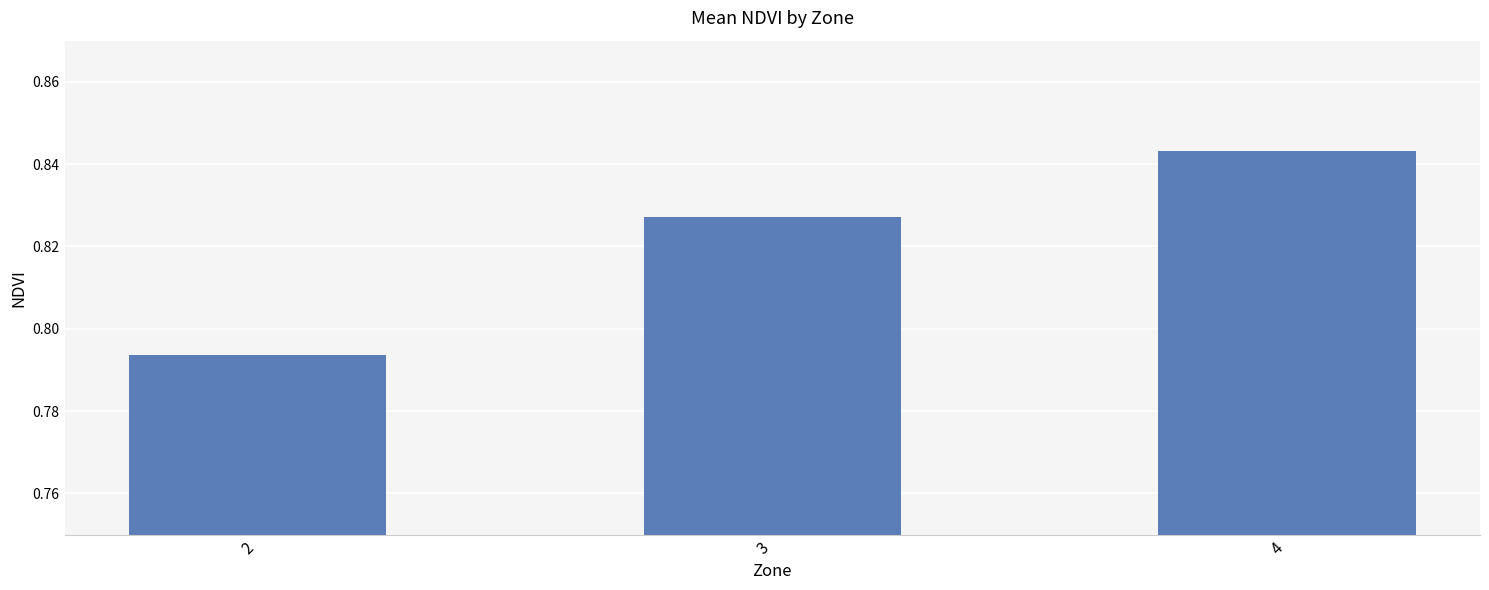

Does the chart contain any negative values?

No